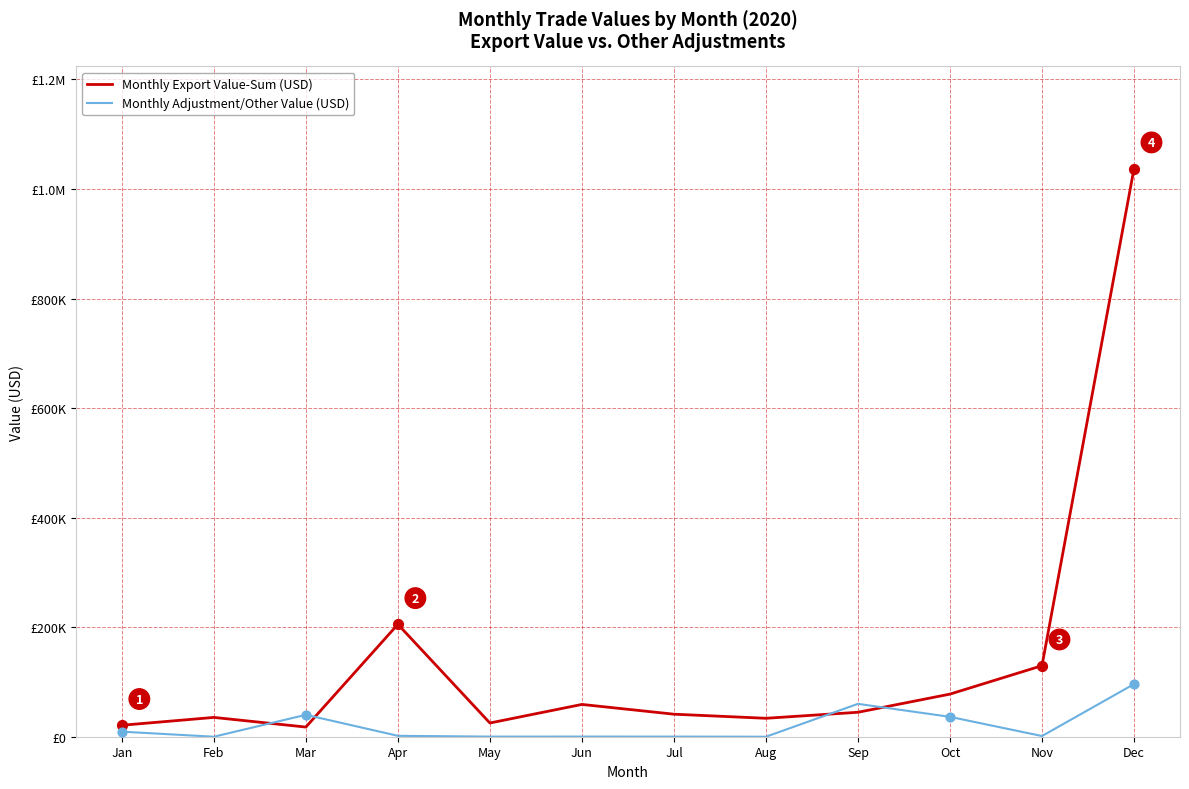

Is the value of Monthly Export Value-Sum (USD) at Jun greater than the value of Monthly Adjustment/Other Value (USD) at Aug?

Yes